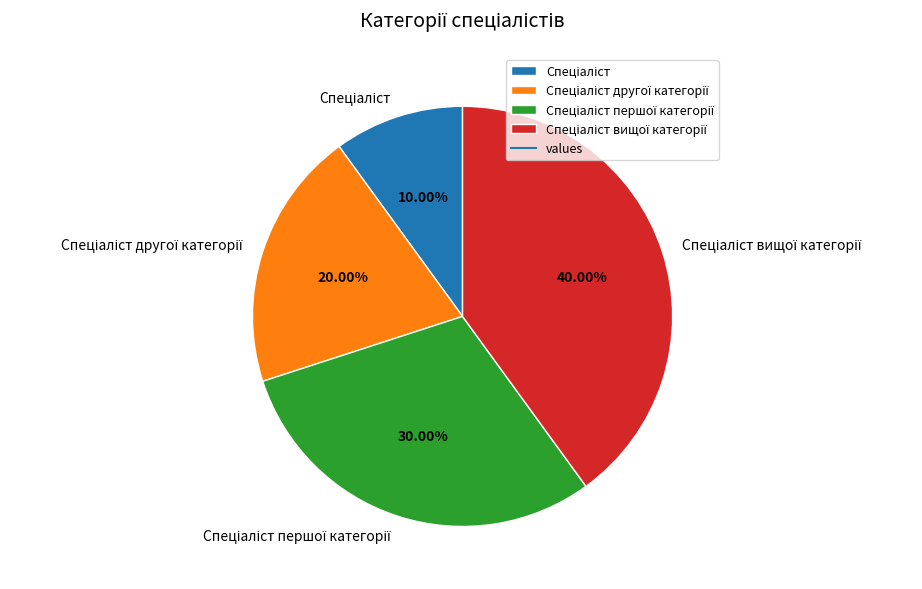

Does any single category account for the majority?

No